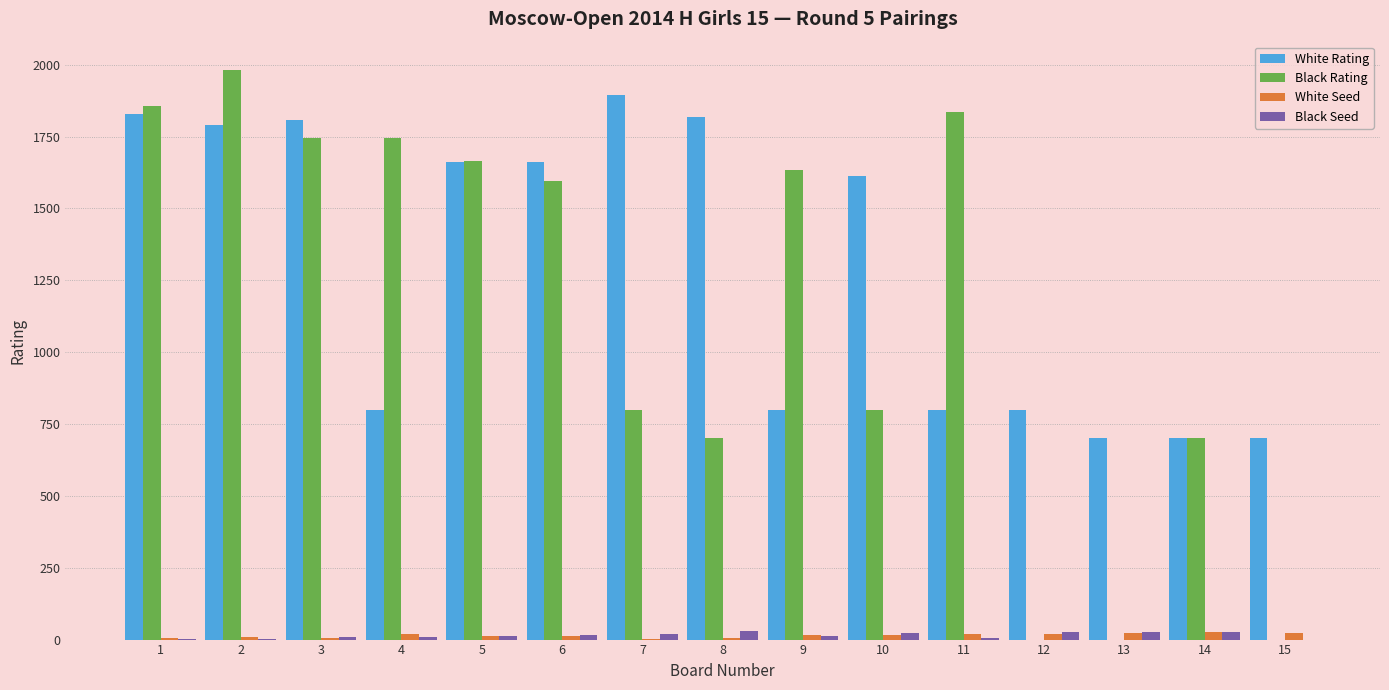

How many distinct data groups are displayed?

4